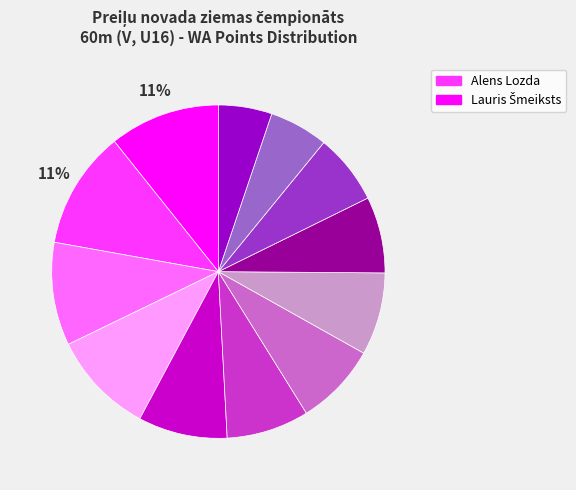

To the nearest percent, what is the difference between the largest and smallest slice percentages?

6%